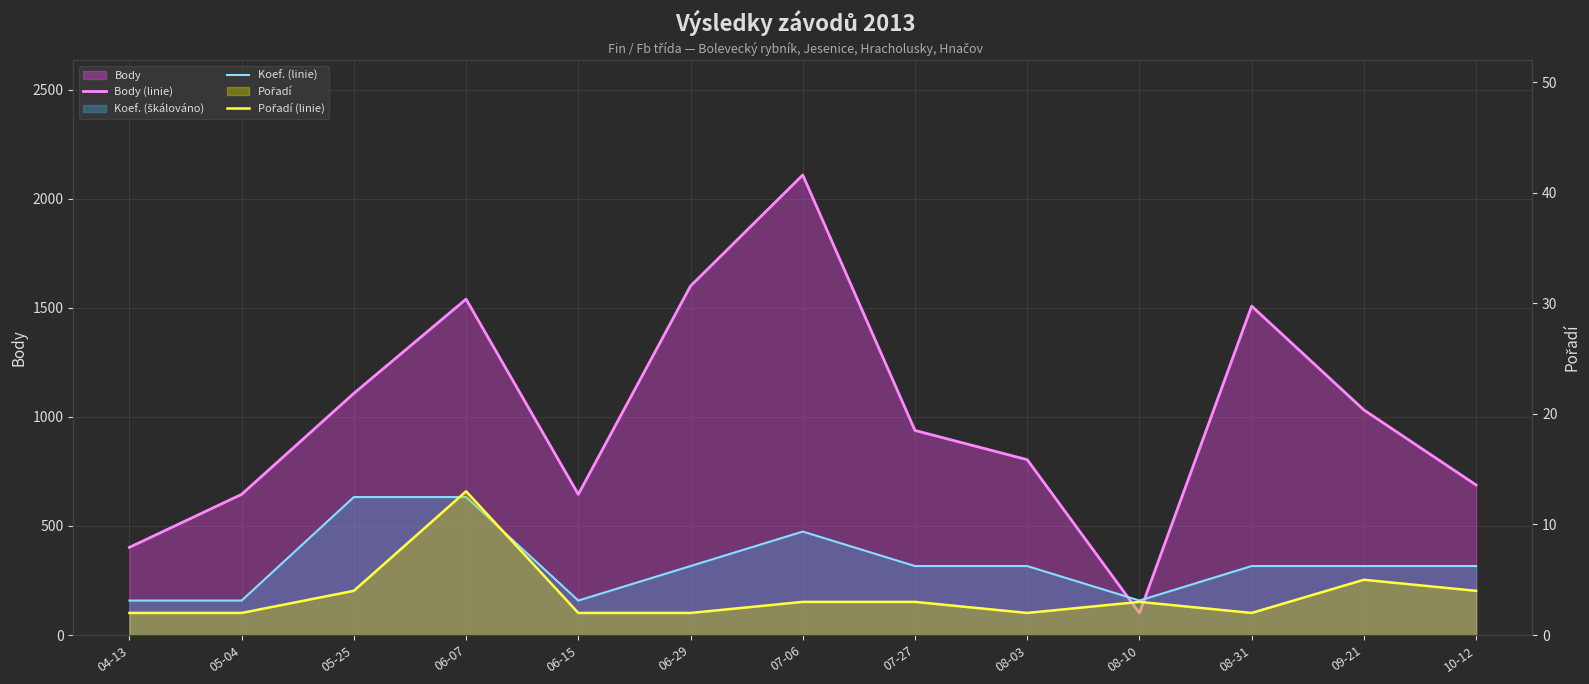

Reading right to left, what are all the values shown in this chart?

Body (linie): 688.0	1032.0	1508.0	101.0	804.0	938.0	2109.0	1600.0	645.0	1540.0	1108.0	645.0	402.0
Koef. (linie): 316.3	316.3	316.3	158.2	316.3	316.3	474.5	316.3	158.2	632.7	632.7	158.2	158.2
Pořadí (linie): 4.0	5.0	2.0	3.0	2.0	3.0	3.0	2.0	2.0	13.0	4.0	2.0	2.0